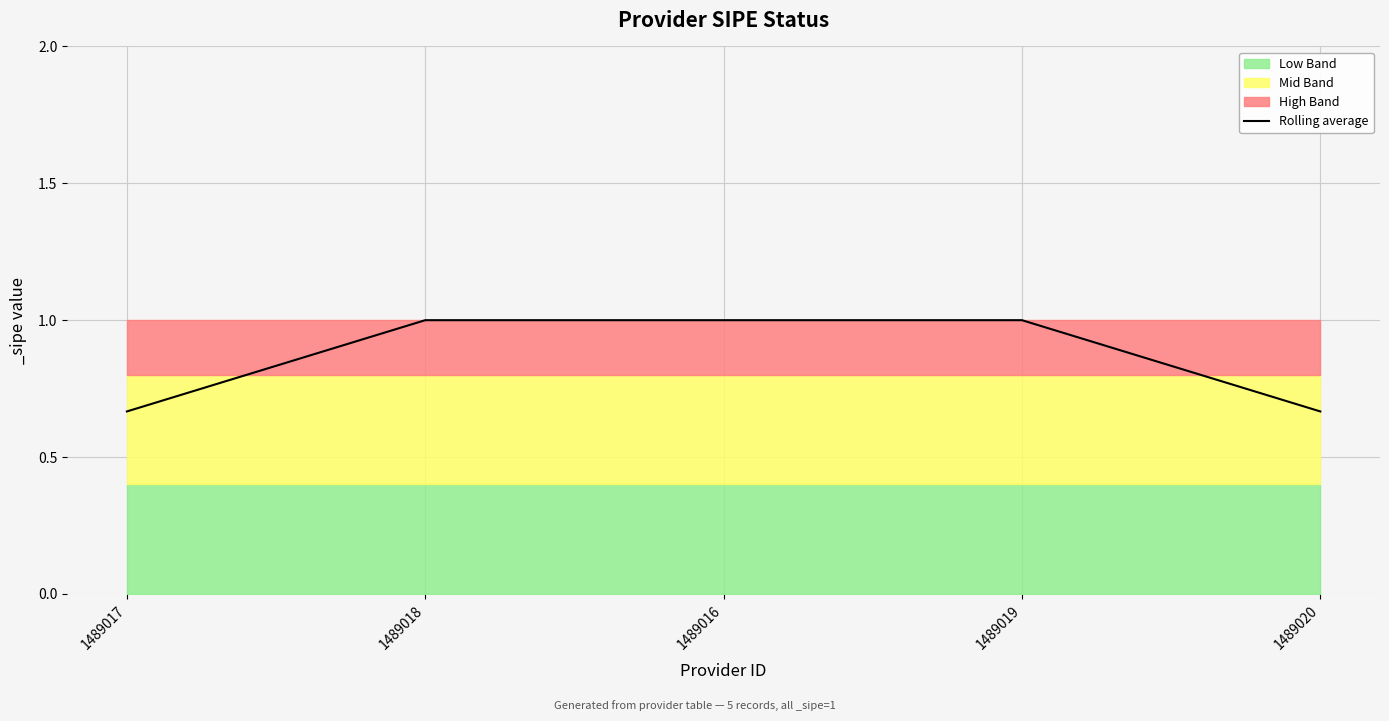

Reading right to left, what are all the values shown in this chart?

1489020=0.7	1489019=1.0	1489016=1.0	1489018=1.0	1489017=0.7